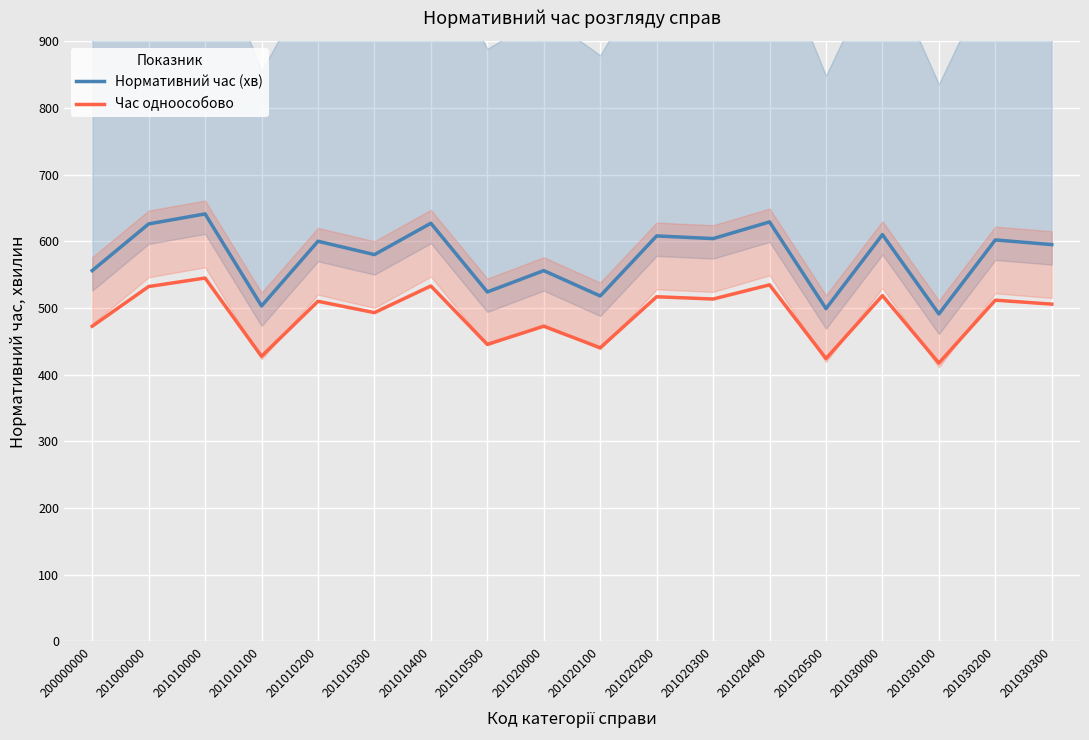

At which category is the sum across all series the highest?

201010000